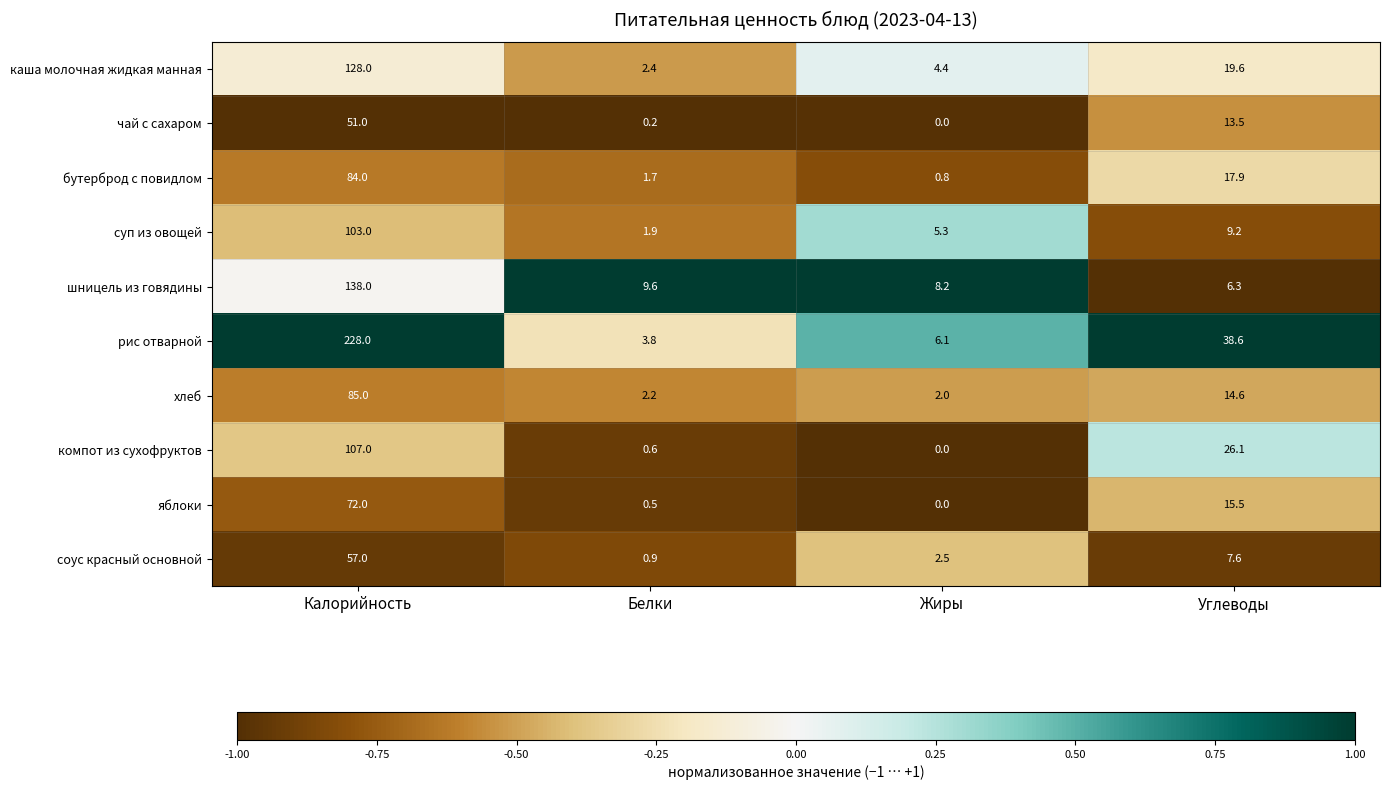

What is the spread (max minus min) of values at Калорийность?

177.0